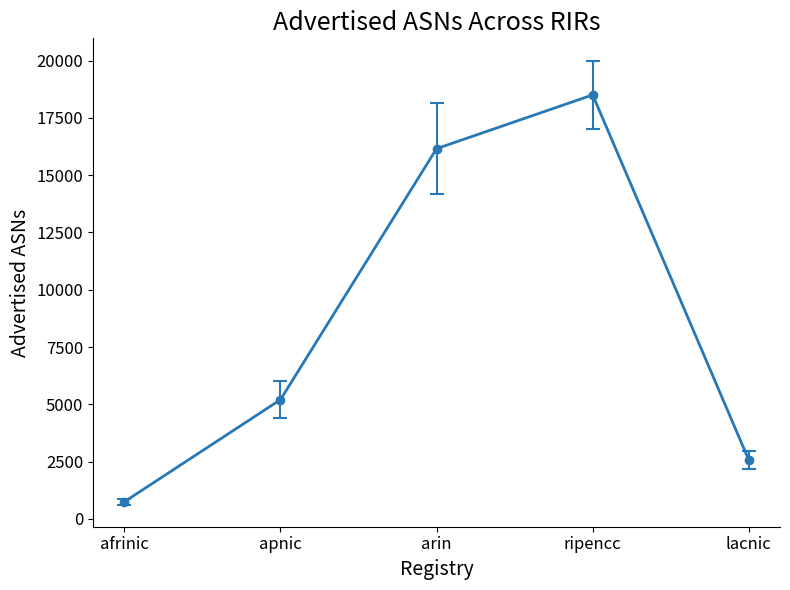

Rank the categories by value from lowest to highest.

afrinic, lacnic, apnic, arin, ripencc